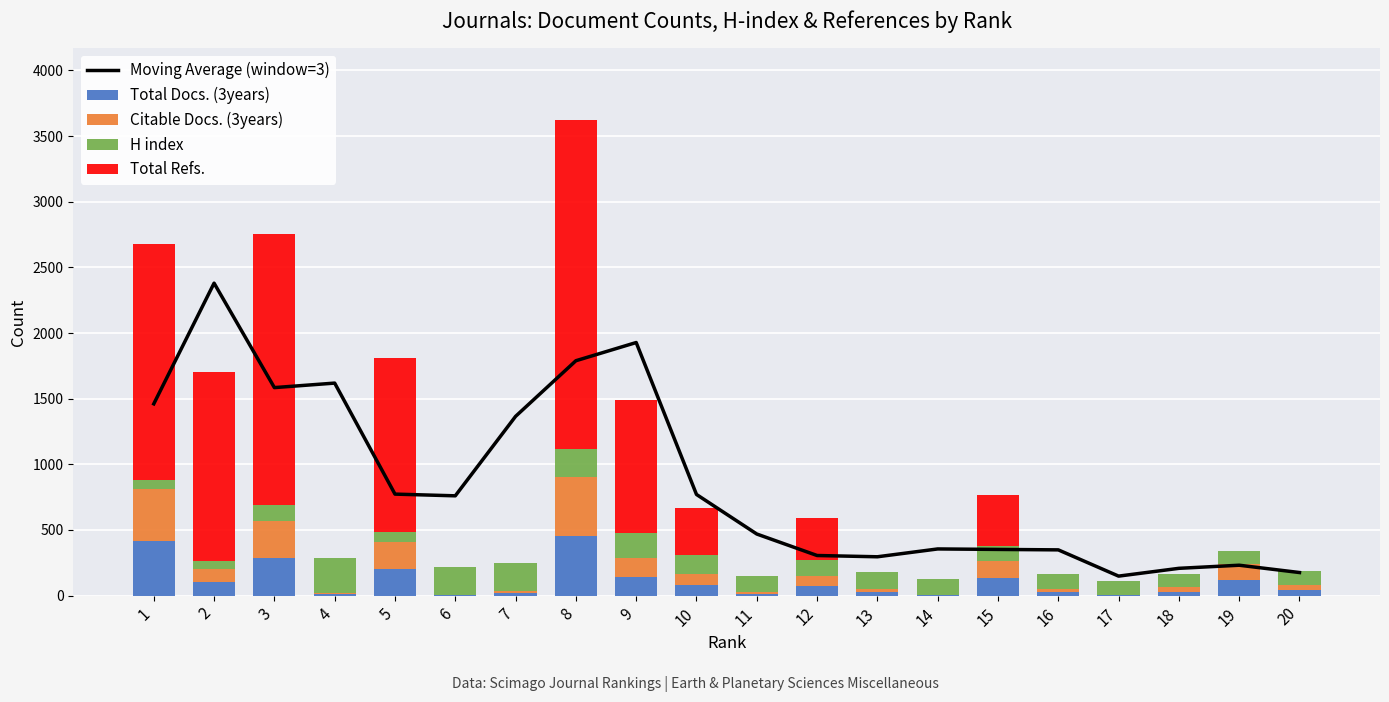

Reading left to right, list all the values displayed in this chart.

Moving Average (window=3): 1=1460.7	2=2380.0	3=1584.3	4=1618.7	5=773.0	6=760.0	7=1365.3	8=1789.0	9=1927.7	10=770.3	11=469.0	12=305.3	13=295.7	14=355.3	15=351.7	16=348.3	17=148.3	18=207.7	19=231.3	20=175.7
Total Docs. (3years): 1=417.0	2=101.0	3=286.0	4=11.0	5=203.0	6=2.0	7=19.0	8=452.0	9=144.0	10=83.0	11=13.0	12=75.0	13=27.0	14=1.0	15=131.0	16=27.0	17=4.0	18=31.0	19=119.0	20=40.0
Citable Docs. (3years): 1=397.0	2=100.0	3=286.0	4=11.0	5=203.0	6=2.0	7=19.0	8=452.0	9=144.0	10=83.0	11=13.0	12=75.0	13=27.0	14=1.0	15=131.0	16=27.0	17=4.0	18=31.0	19=119.0	20=40.0
H index: 1=69.0	2=66.0	3=119.0	4=268.0	5=78.0	6=217.0	7=213.0	8=211.0	9=189.0	10=147.0	11=126.0	12=123.0	13=122.0	14=121.0	15=116.0	16=111.0	17=105.0	18=105.0	19=105.0	20=104.0
Total Refs.: 1=1794.0	2=1438.0	3=2067.0	4=0.0	5=1324.0	6=0.0	7=0.0	8=2509.0	9=1015.0	10=354.0	11=0.0	12=315.0	13=0.0	14=0.0	15=389.0	16=0.0	17=0.0	18=0.0	19=0.0	20=0.0